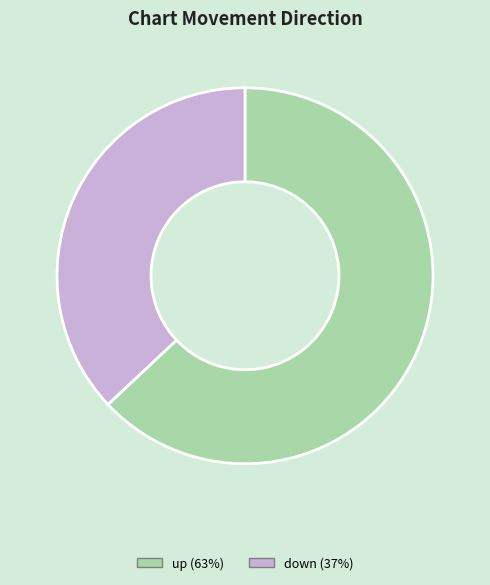

Approximately how many times larger is the value at up compared to down?

1.7